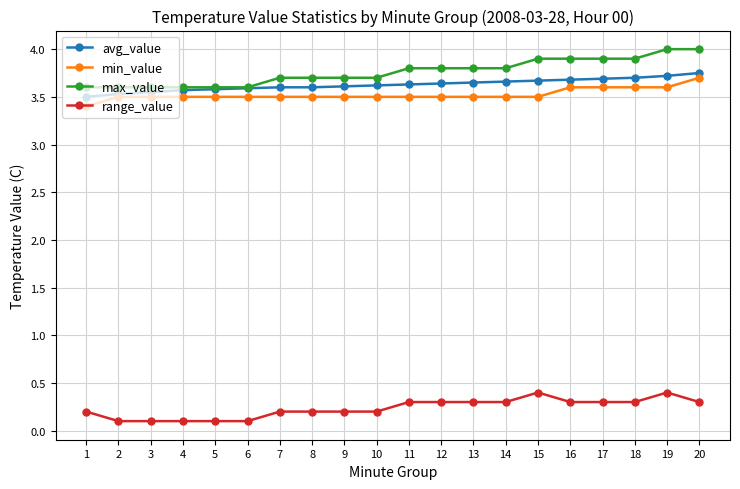

Count the range_value values in the range 0 to 1.

20